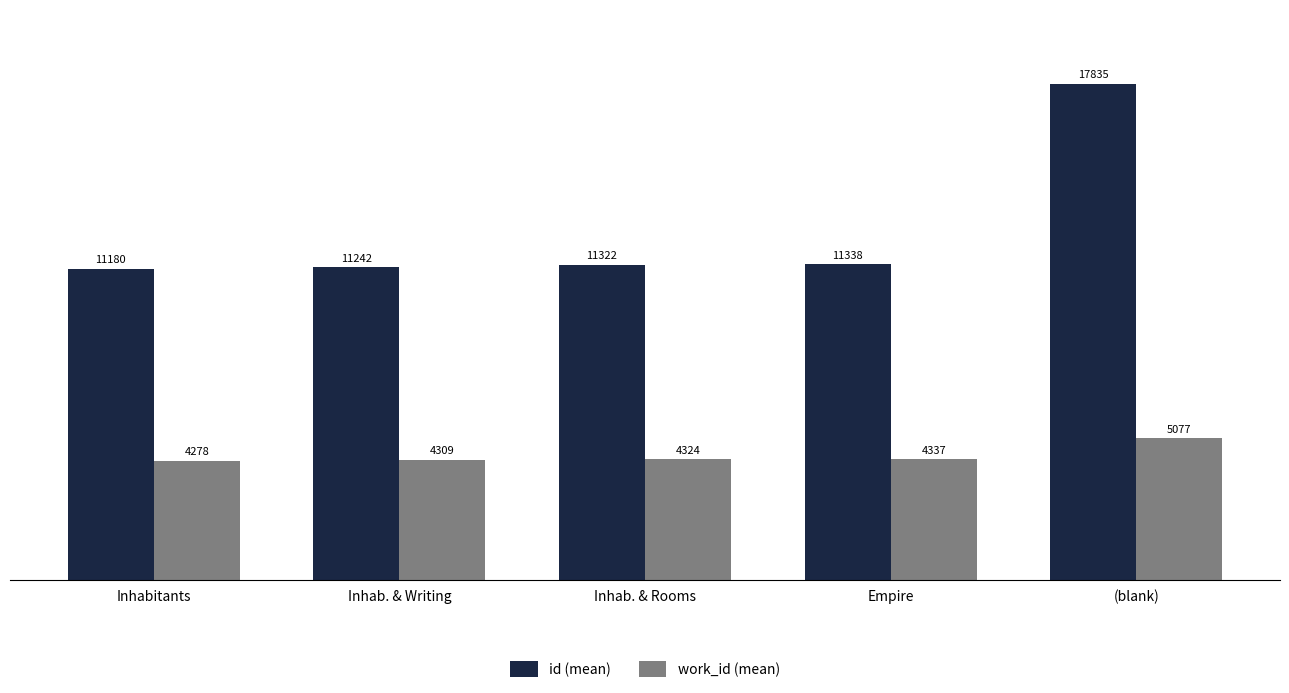

List the series in order of their overall mean, highest first.

id (mean), work_id (mean)